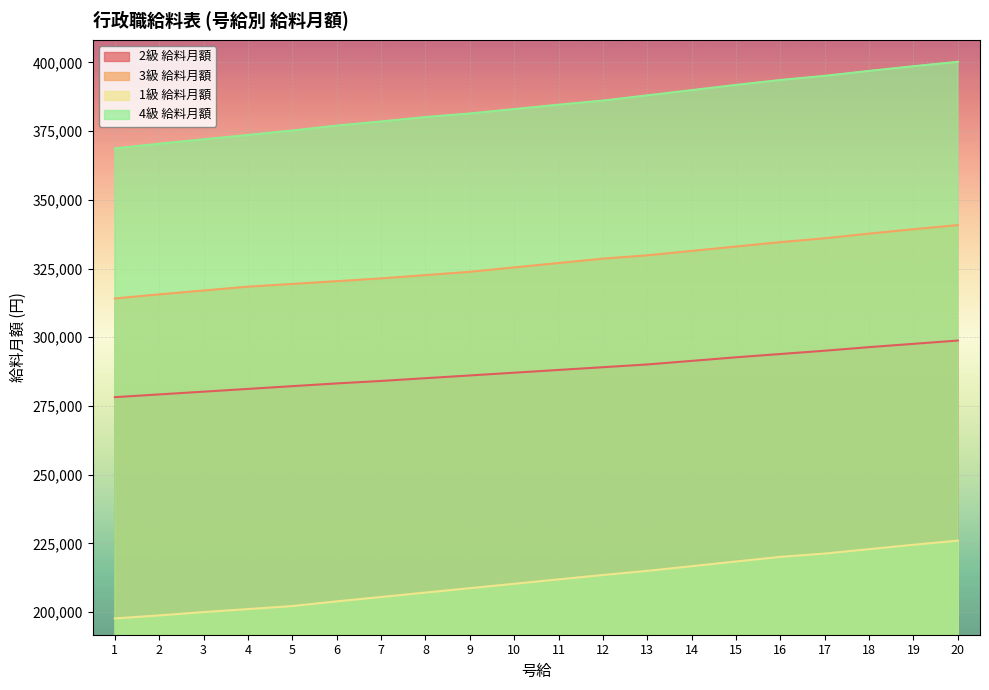

Reading left to right, what are all the values shown in this chart?

2級 給料月額: 278200	279200	280200	281200	282200	283200	284100	285100	286100	287100	288100	289100	290100	291400	292700	293900	295100	296400	297600	298800
3級 給料月額: 314100	315600	317000	318400	319400	320400	321400	322600	323800	325400	327000	328600	329800	331400	333000	334600	336000	337700	339300	340800
1級 給料月額: 197700	198800	200000	201100	202200	203900	205500	207100	208700	210300	211900	213500	215000	216700	218400	220100	221300	222900	224500	226000
4級 給料月額: 368700	370400	372000	373600	375200	377000	378500	380100	381400	383000	384600	386100	388000	389900	391800	393600	395100	396900	398600	400200